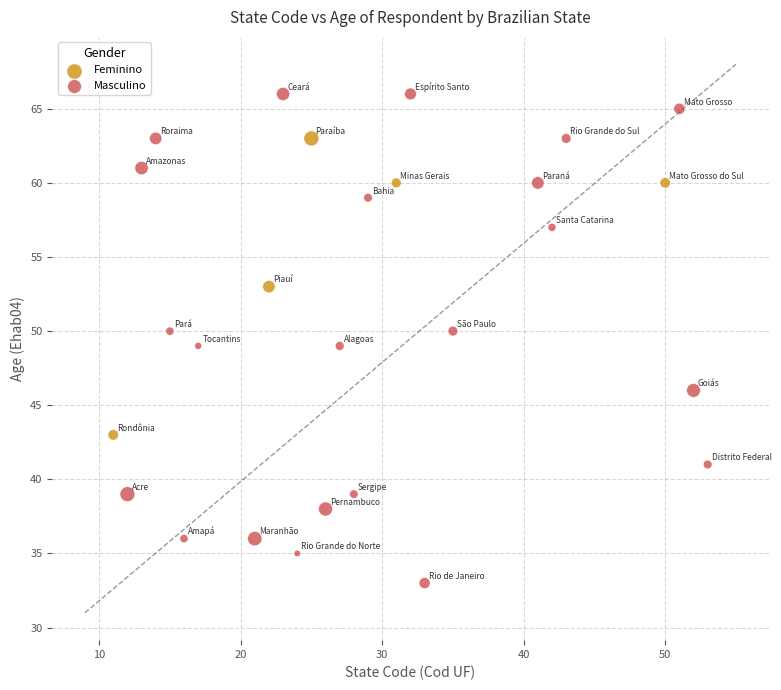

Which series reaches the minimum Y coordinate?

Masculino